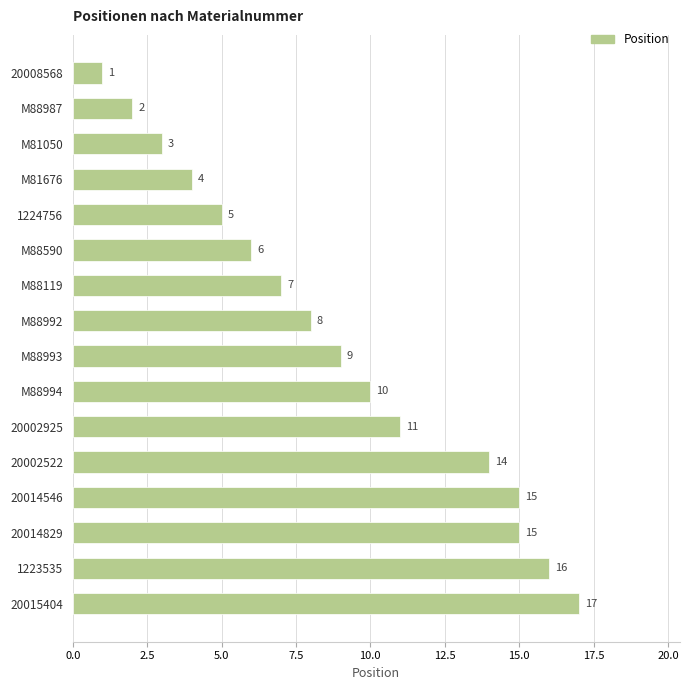

How many bars are there in total?

16